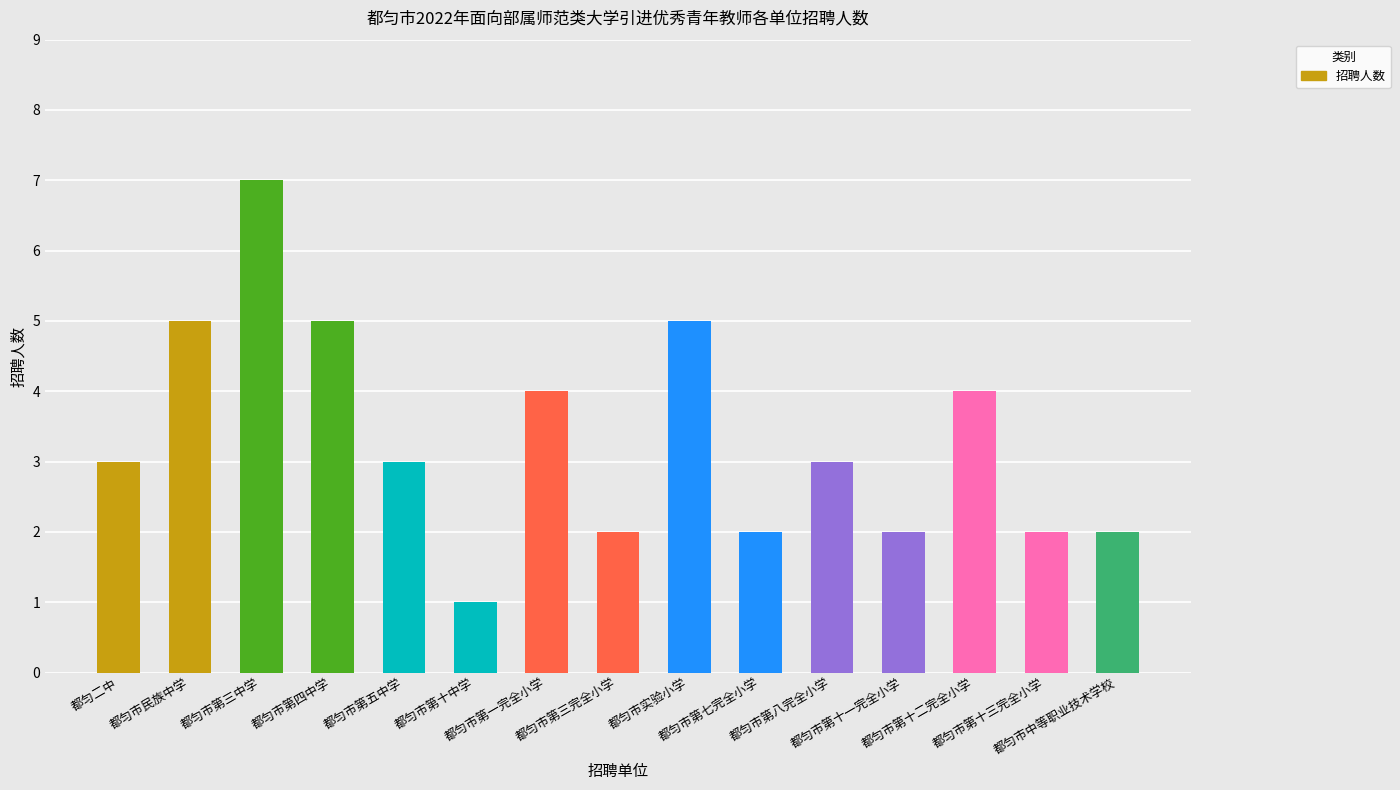

What is the smallest value displayed?

1